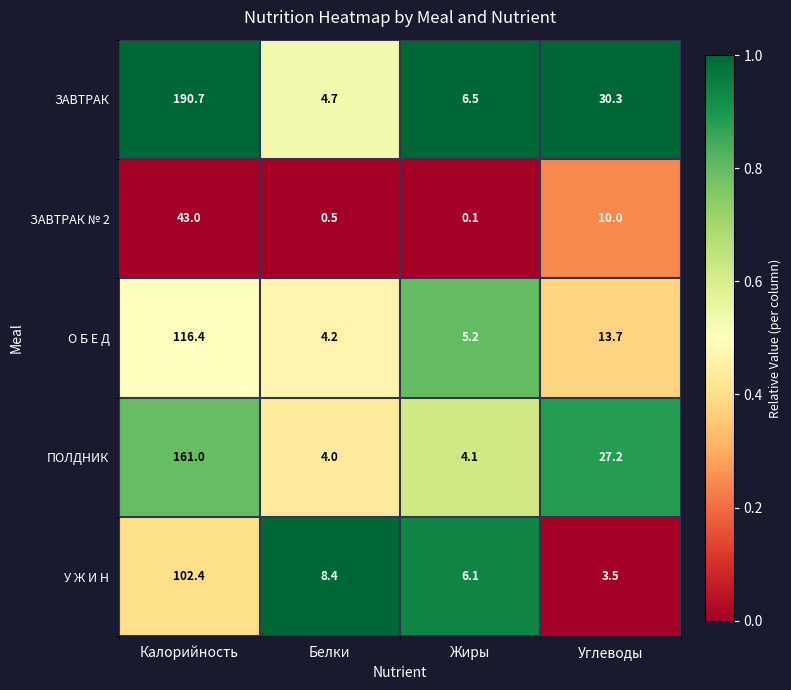

What is the total value across all series at Калорийность?

613.5